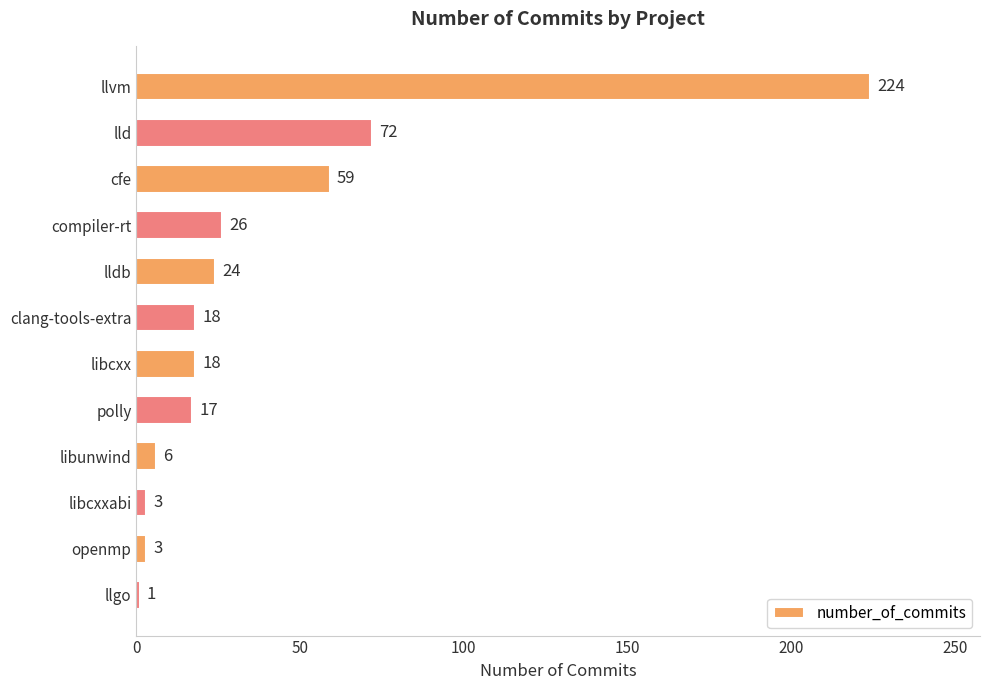

What is the average value?

39